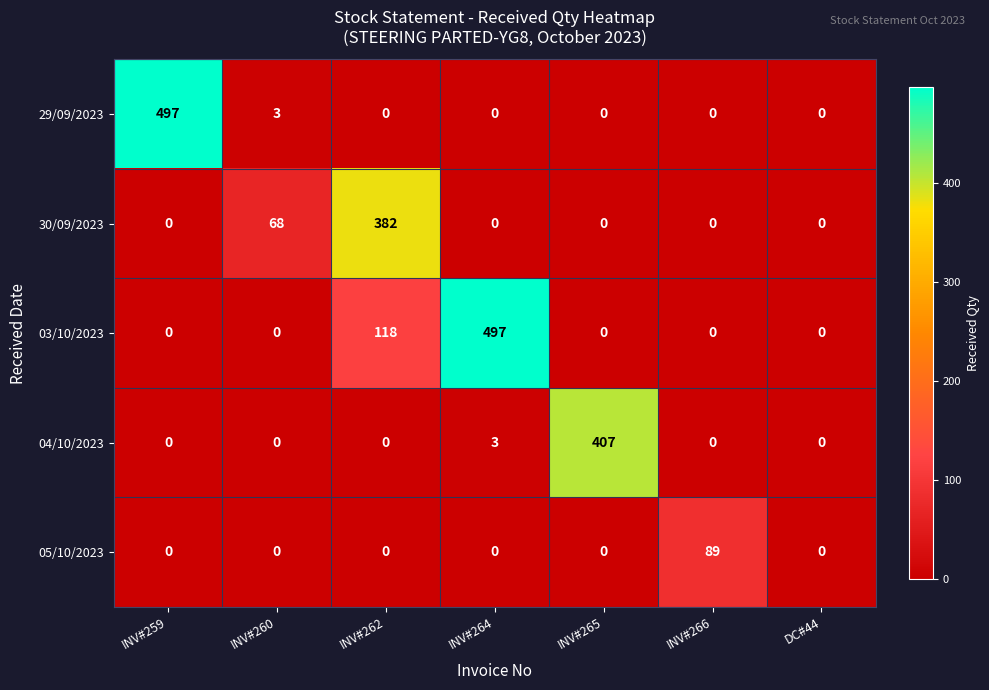

What is the maximum value for 30/09/2023?

382